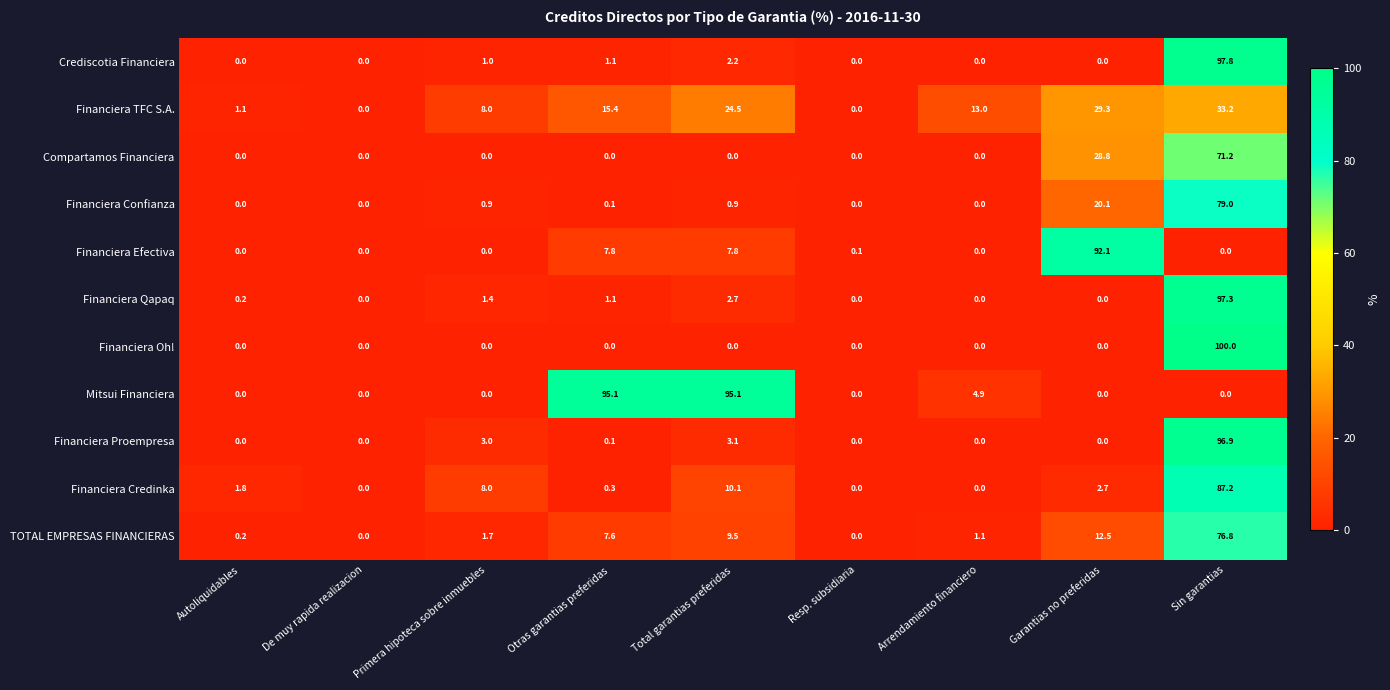

How many distinct data groups are displayed?

11